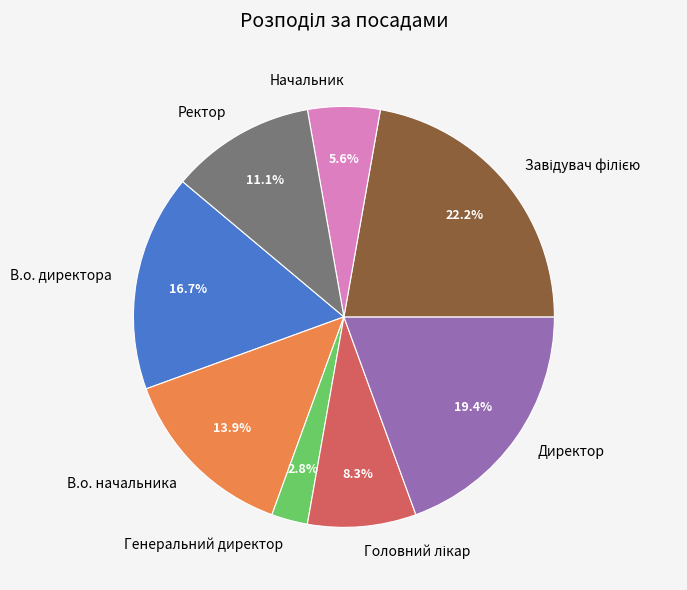

To the nearest percent, what is the combined percentage of Генеральний директор and Директор?

22%